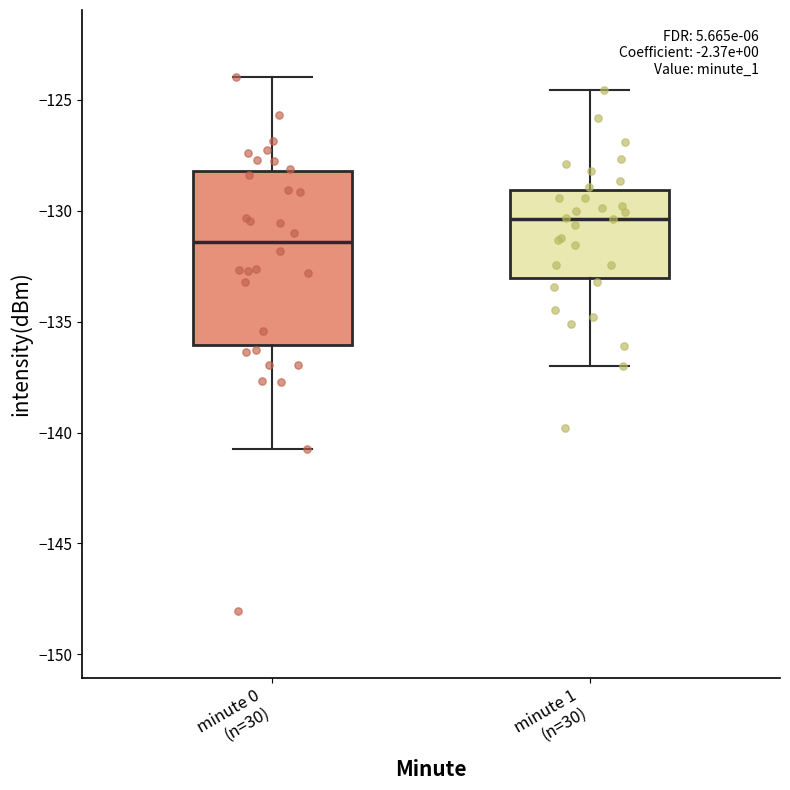

Reading left to right, transcribe this box plot: for each box, give where its median line is, the range the box spans, and where its two whiskers end, as read against the y-axis. The values are not printed on the chart, so give them approximately, as read against the axis.

minute 0 (n=30): median -131.5, box -136.0 to -128.0, whiskers -140.5 to -124.0
minute 1 (n=30): median -130.5, box -133.0 to -129.0, whiskers -137.0 to -124.5